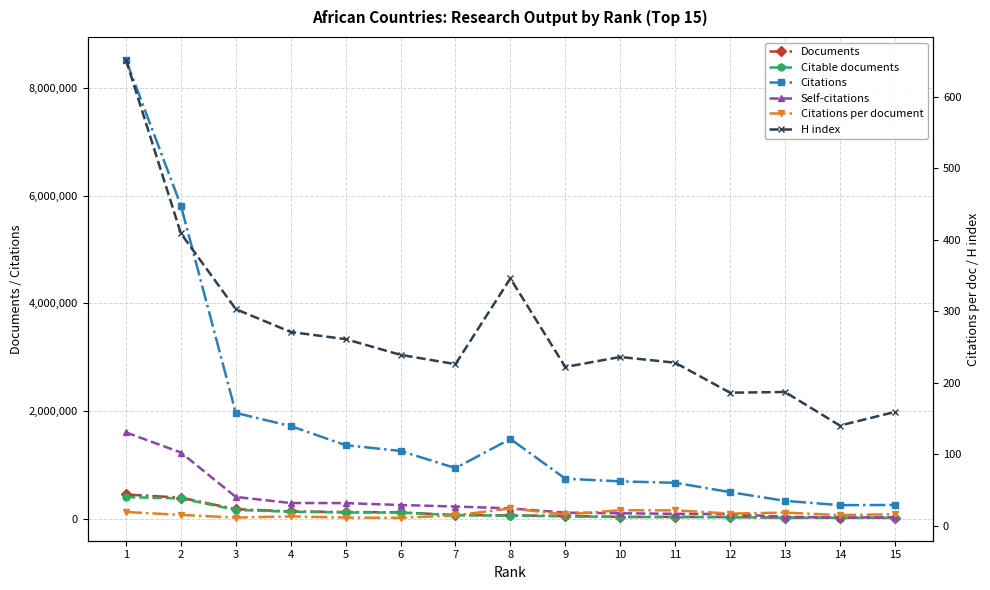

Which category has the highest value across all series?

1